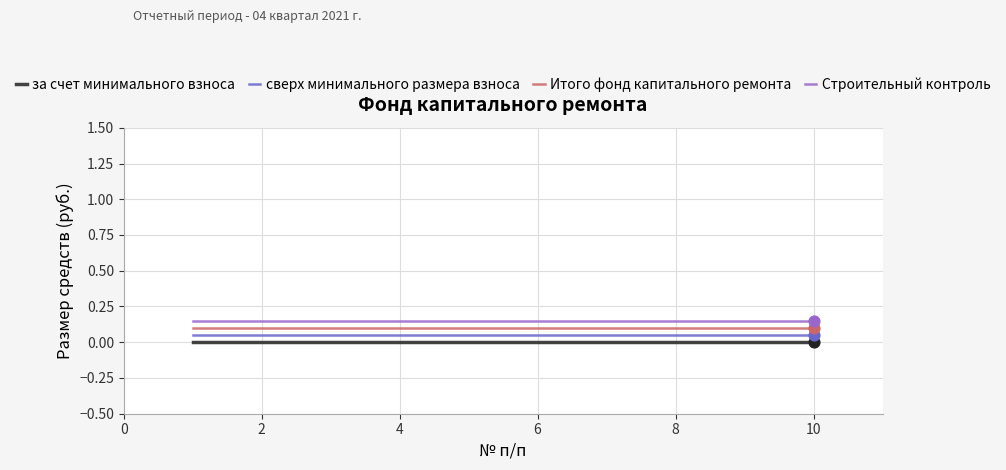

What are all the series names shown in the legend?

за счет минимального взноса, сверх минимального размера взноса, Итого фонд капитального ремонта, Строительный контроль